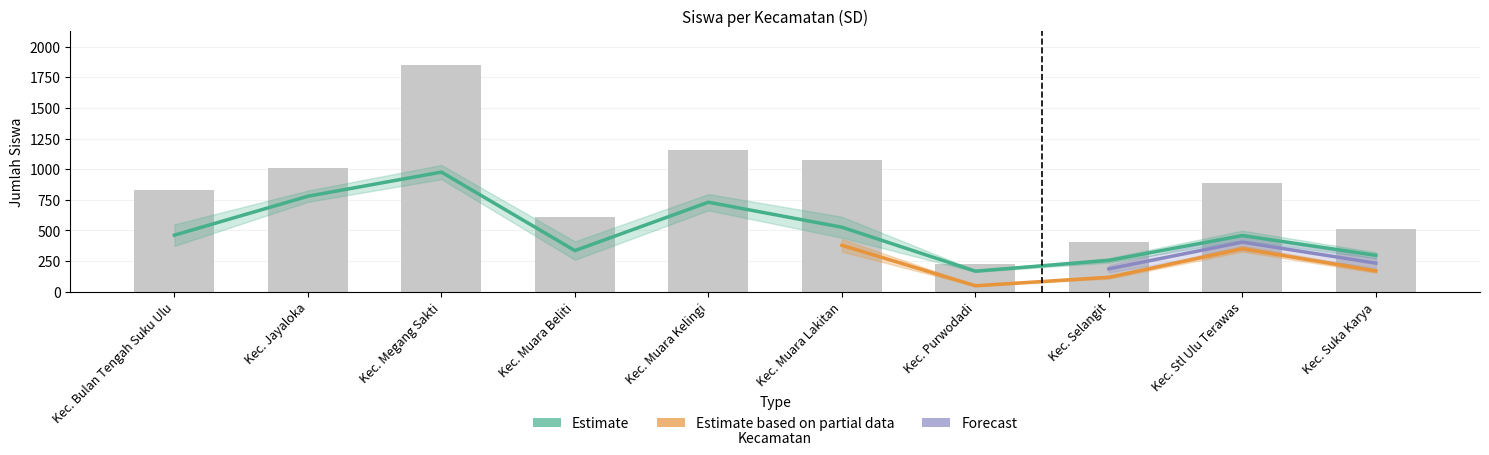

Which has a higher value, Kec. Bulan Tengah Suku Ulu or Kec. Suka Karya?

Kec. Bulan Tengah Suku Ulu